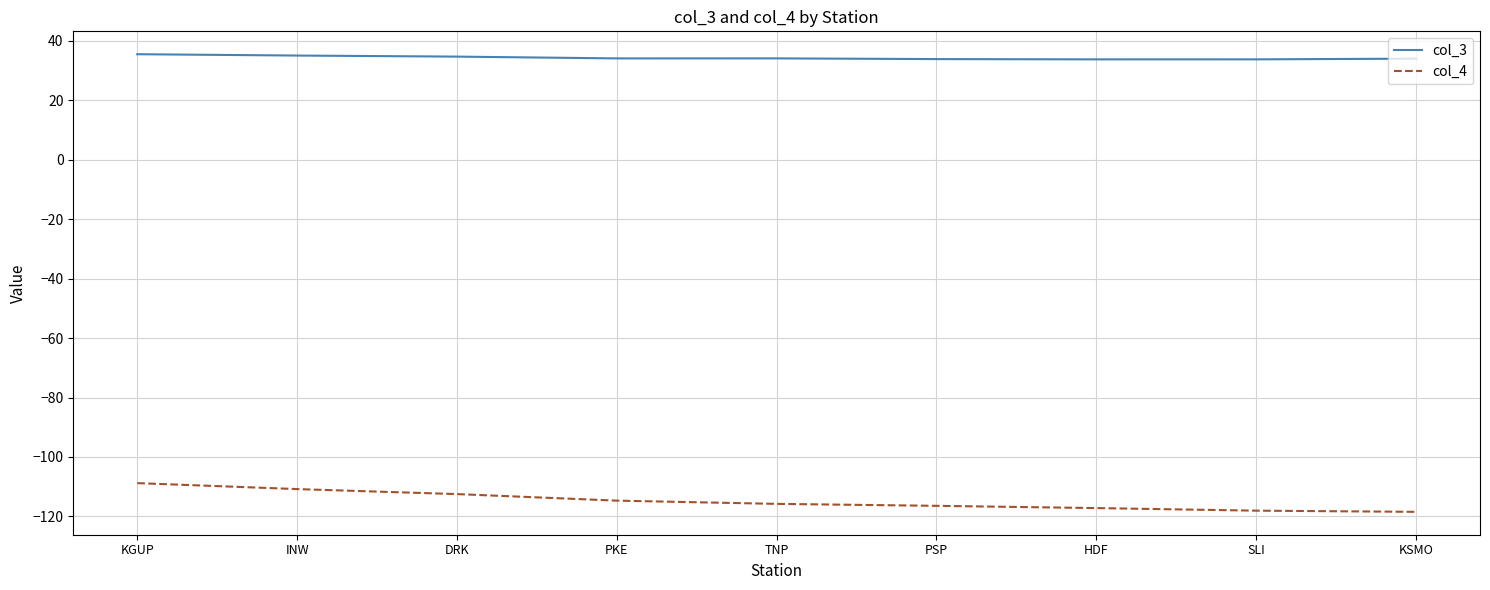

What position from the right is INW?

8